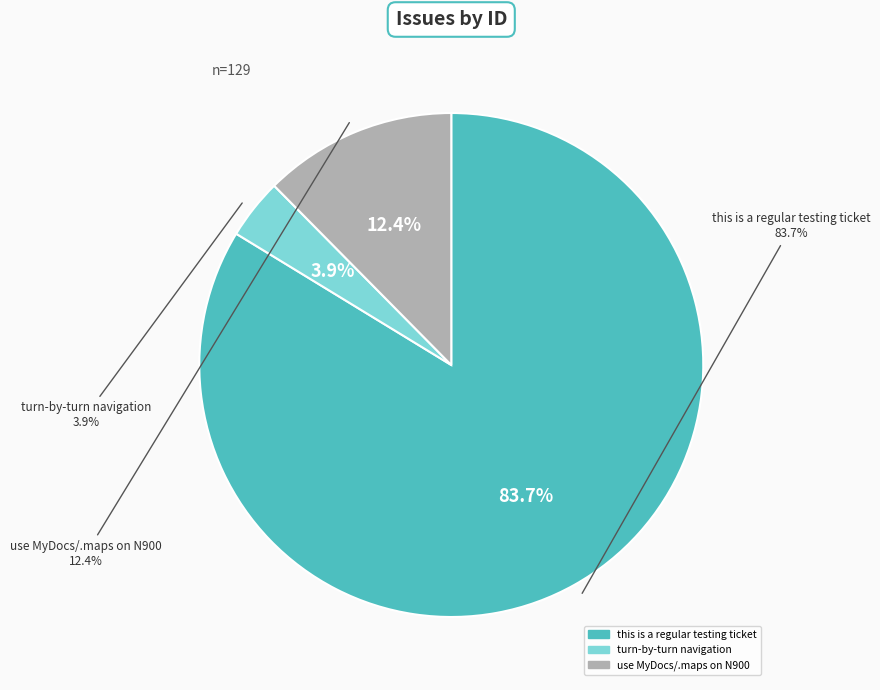

What is the largest slice in the pie chart?

this is a regular testing ticket